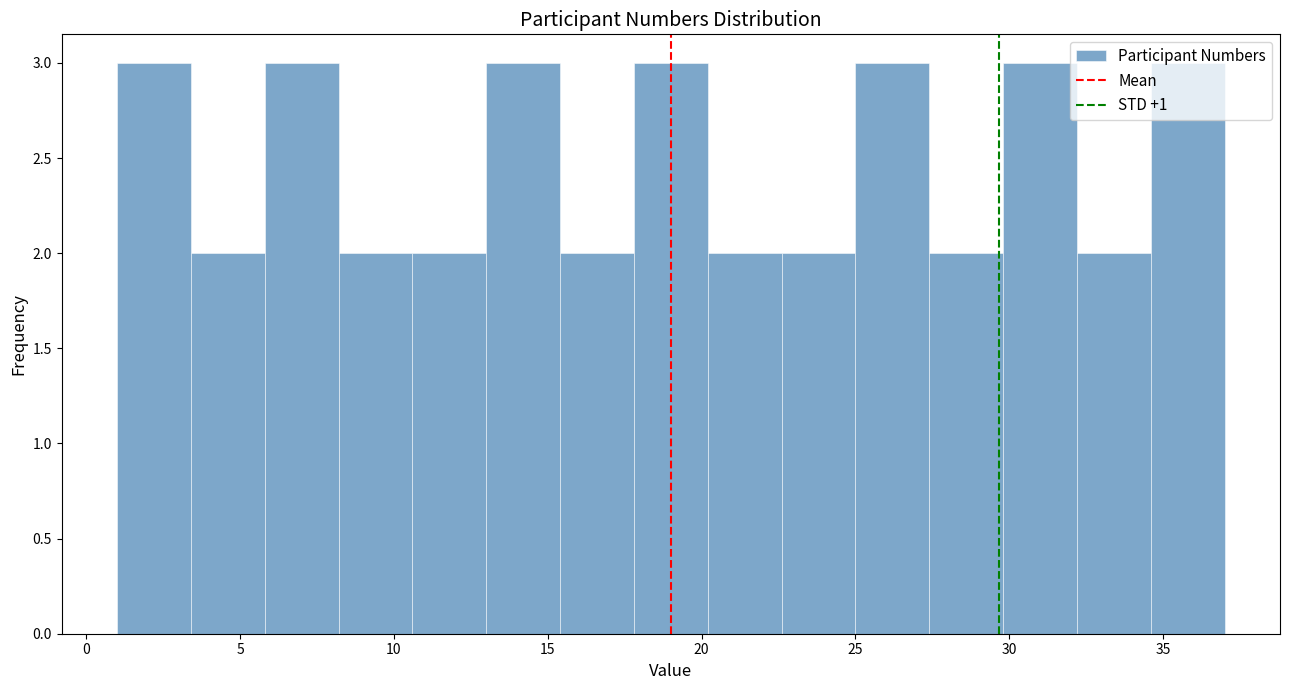

Reading left to right, transcribe this chart: for each bar, give the range it covers on the x-axis and its height. Neither the bar edges nor the heights are printed on the chart, so give them approximately, as read against the axes.

1.0 to 3.4: 3
3.4 to 5.8: 2
5.8 to 8.2: 3
8.2 to 10.6: 2
10.6 to 13.0: 2
13.0 to 15.4: 3
15.4 to 17.8: 2
17.8 to 20.2: 3
20.2 to 22.6: 2
22.6 to 25.0: 2
25.0 to 27.4: 3
27.4 to 29.8: 2
29.8 to 32.2: 3
32.2 to 34.6: 2
34.6 to 37.0: 3